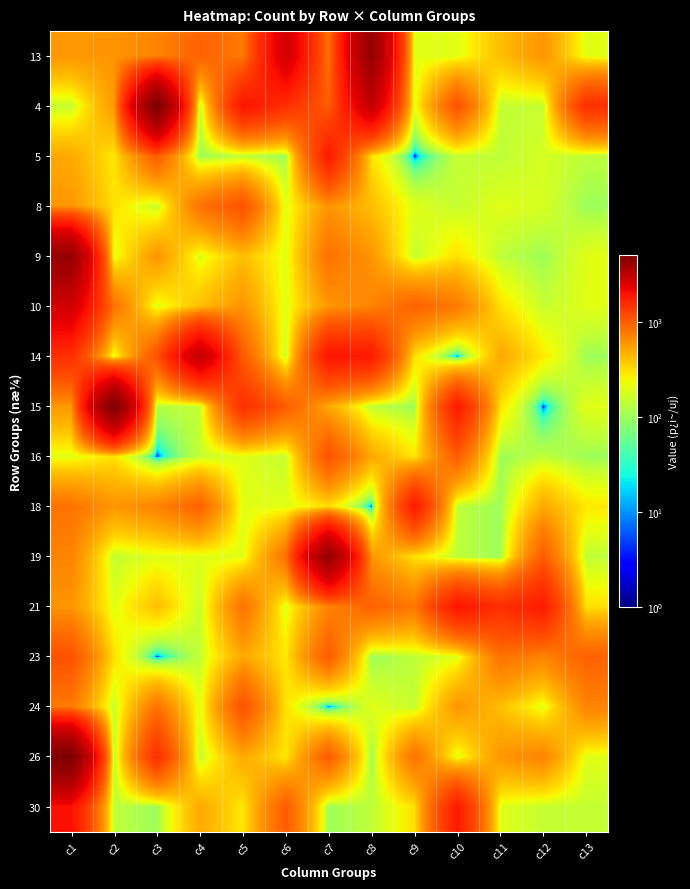

Which has a higher value, c3 or c12?

c3